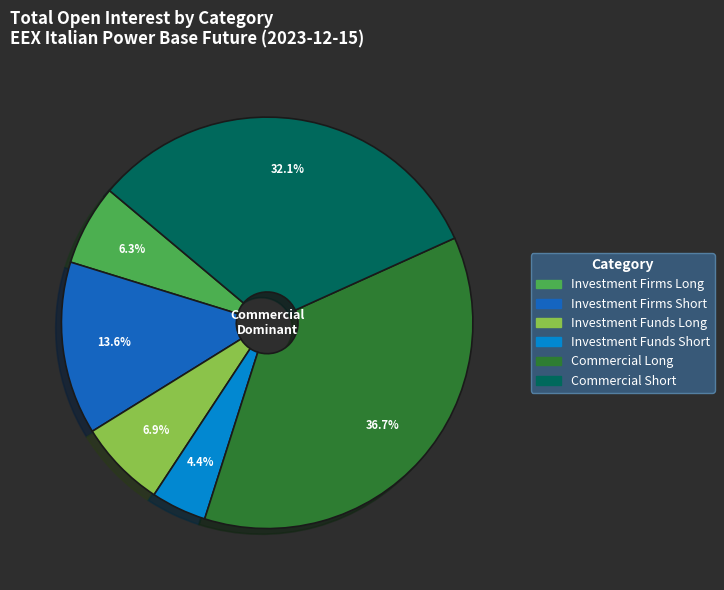

Between Commercial Short and Investment Firms Short, which is larger?

Commercial Short